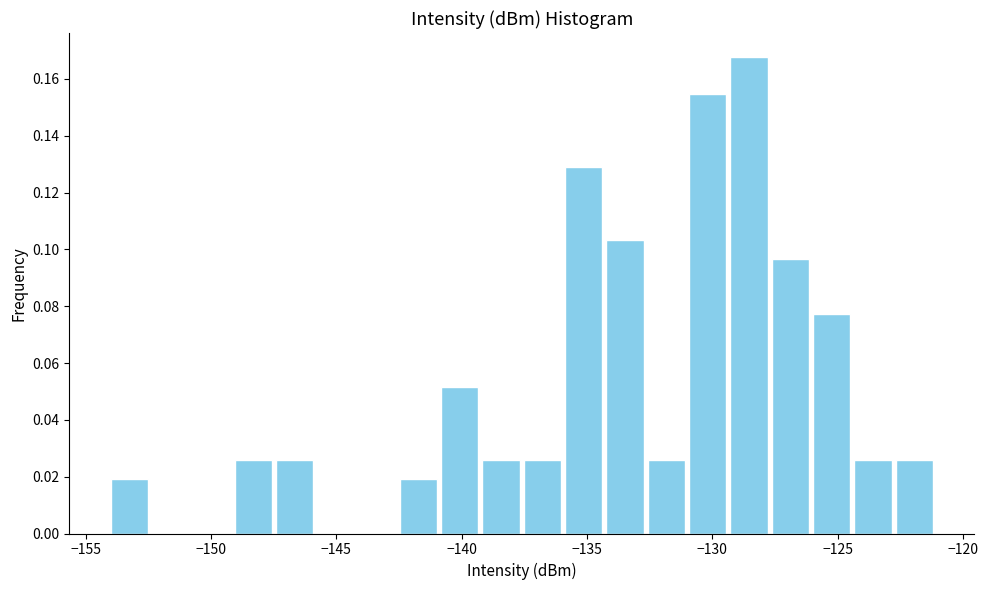

Around what value on the x-axis is the tallest bar? Give the approximate position of its centre, as read against the axis.

-128.5